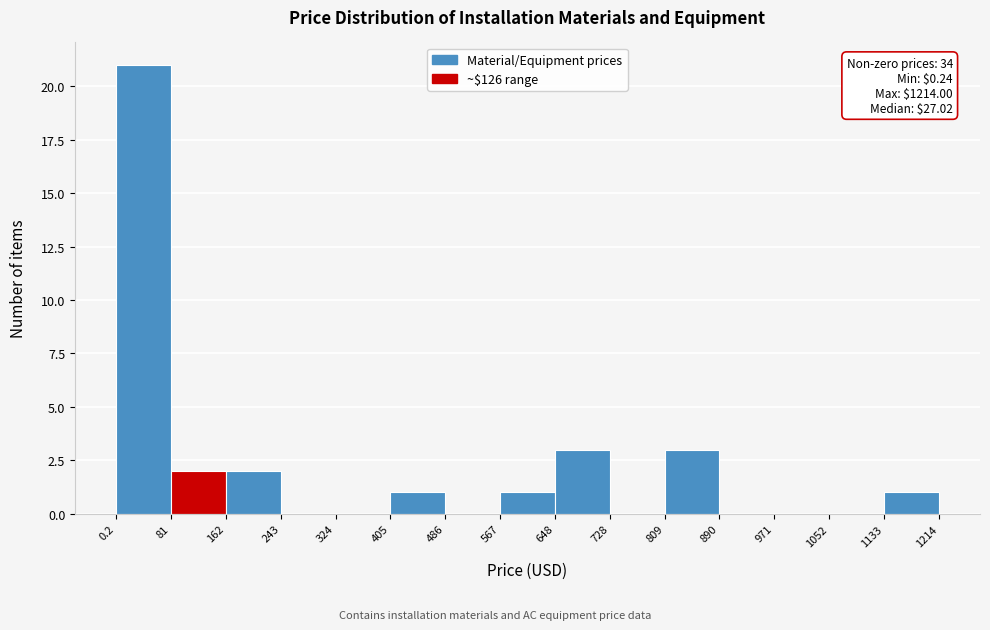

Over which range of the x-axis is the bar tallest?

0.2 to 81